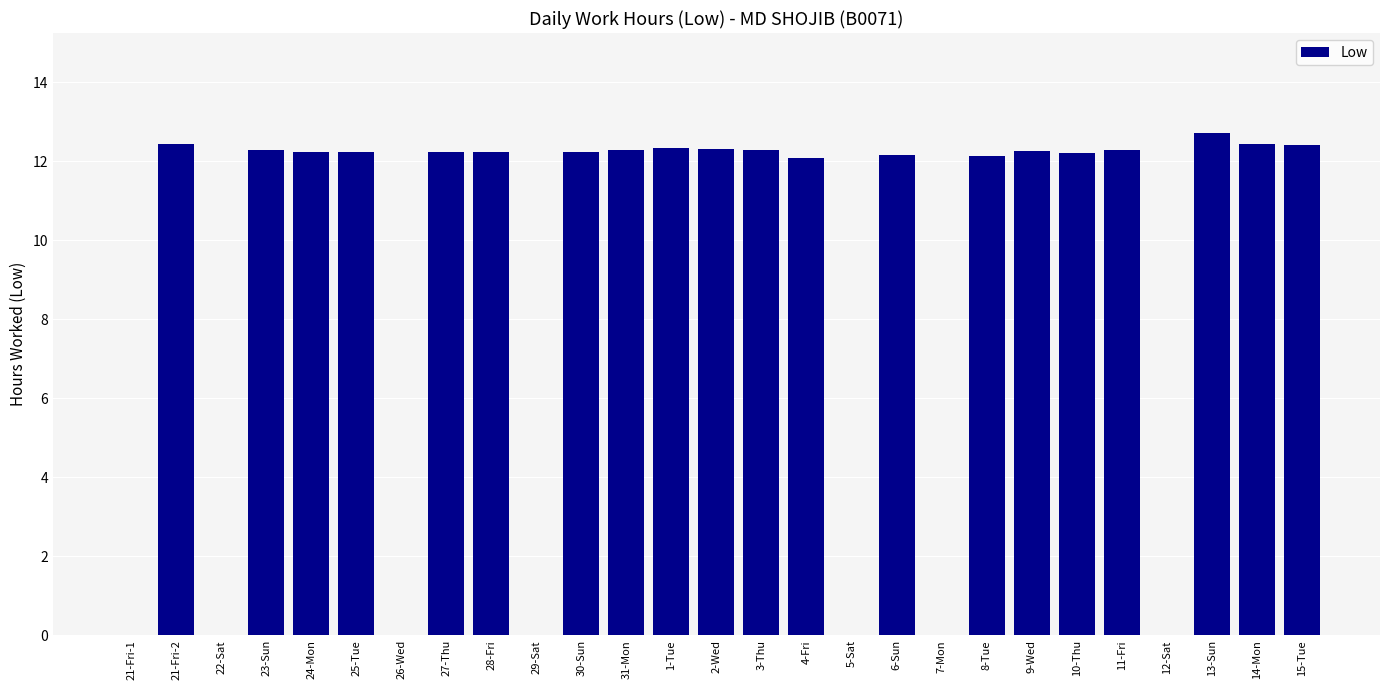

Approximately how many times larger is the value at 24-Mon compared to 6-Sun?

1.0